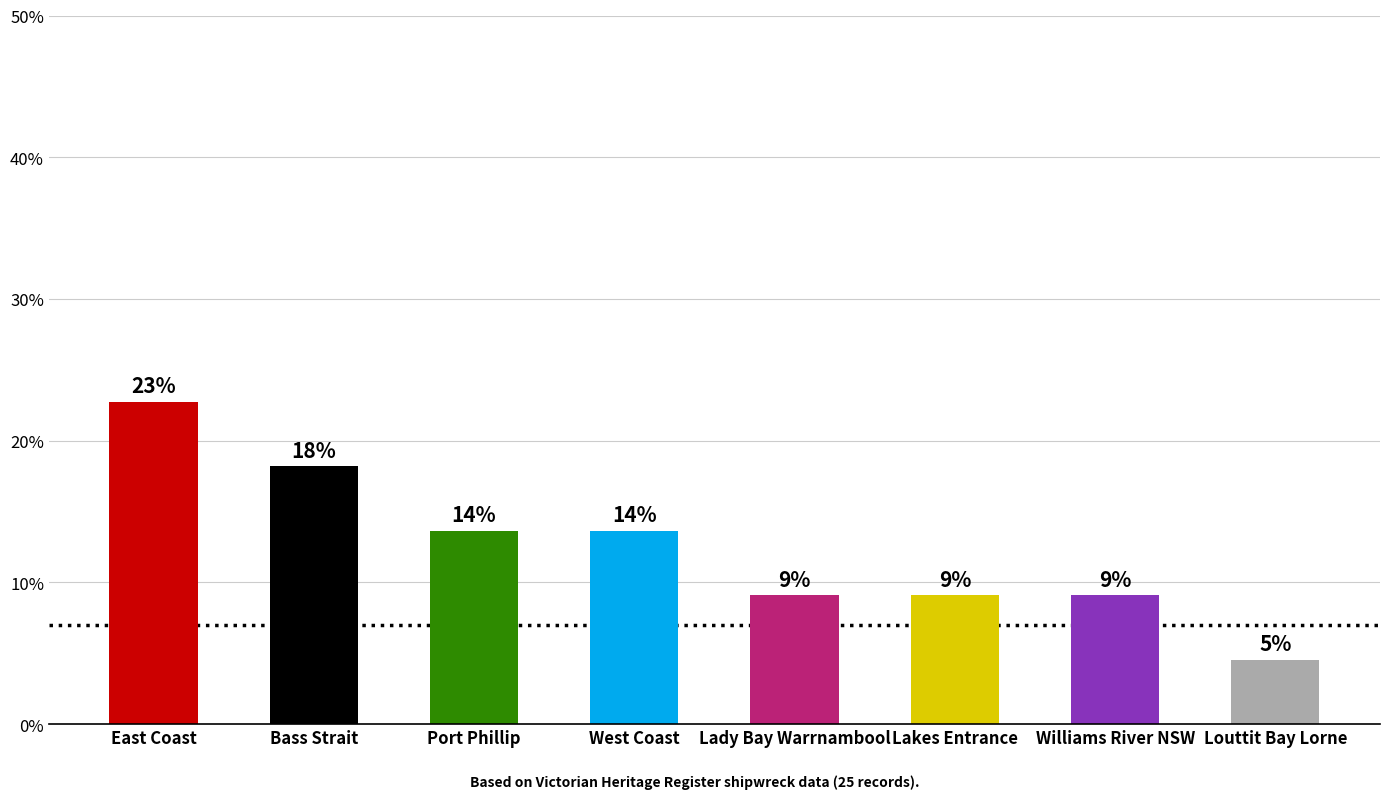

At which category does the chart reach its peak across all series?

East Coast